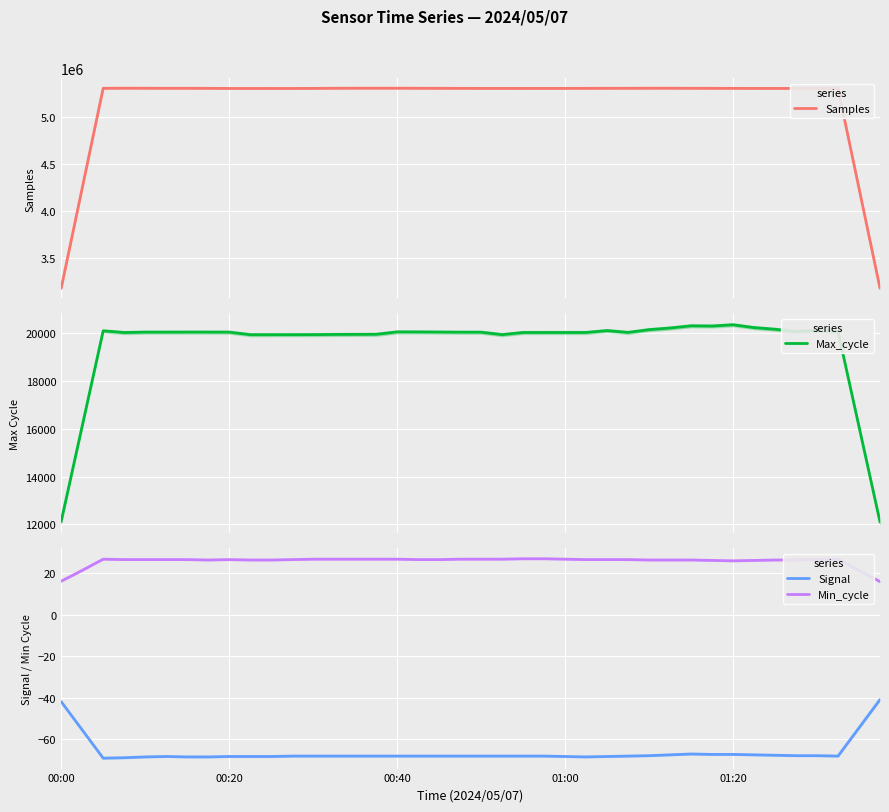

Between 00:00 and 28, which series saw the biggest shift?

Samples